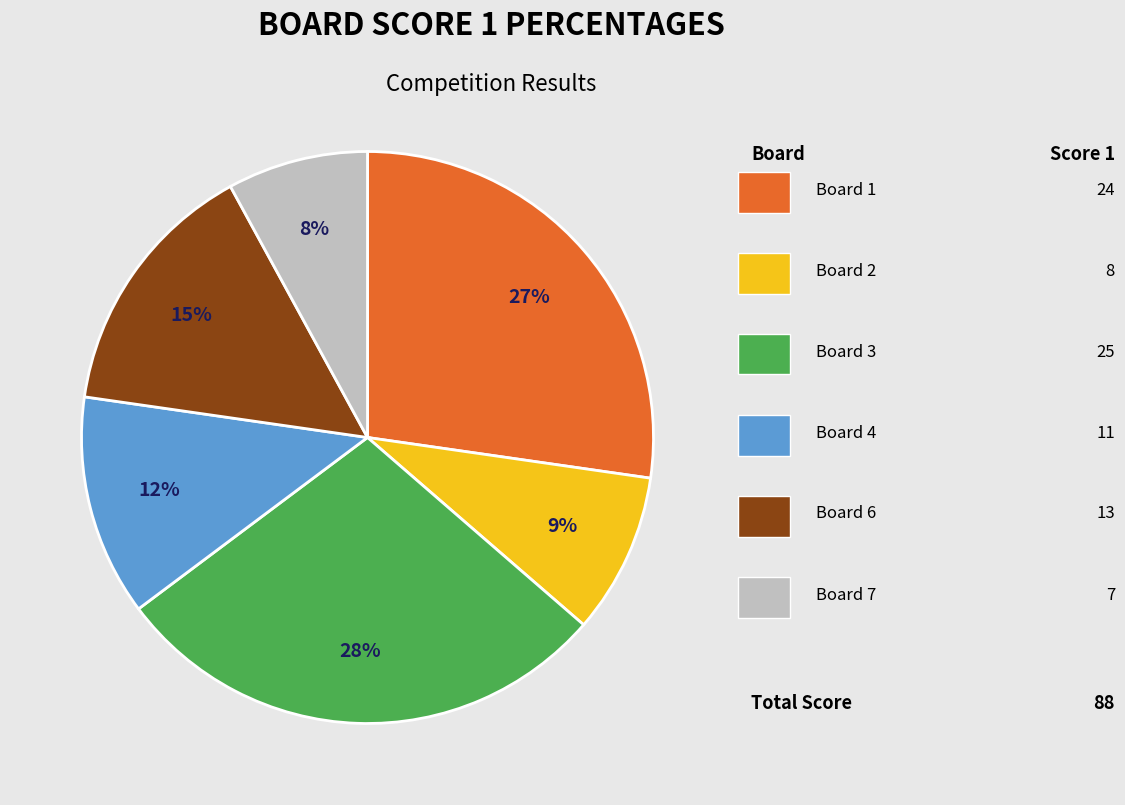

How many slices are in this pie chart?

6